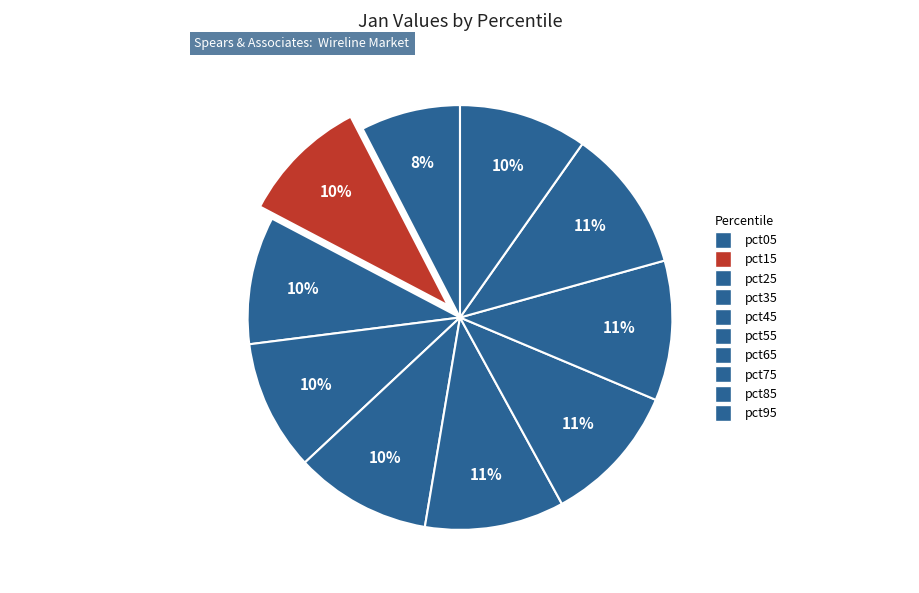

To the nearest percent, what is the difference between the largest and smallest slice percentages?

3%